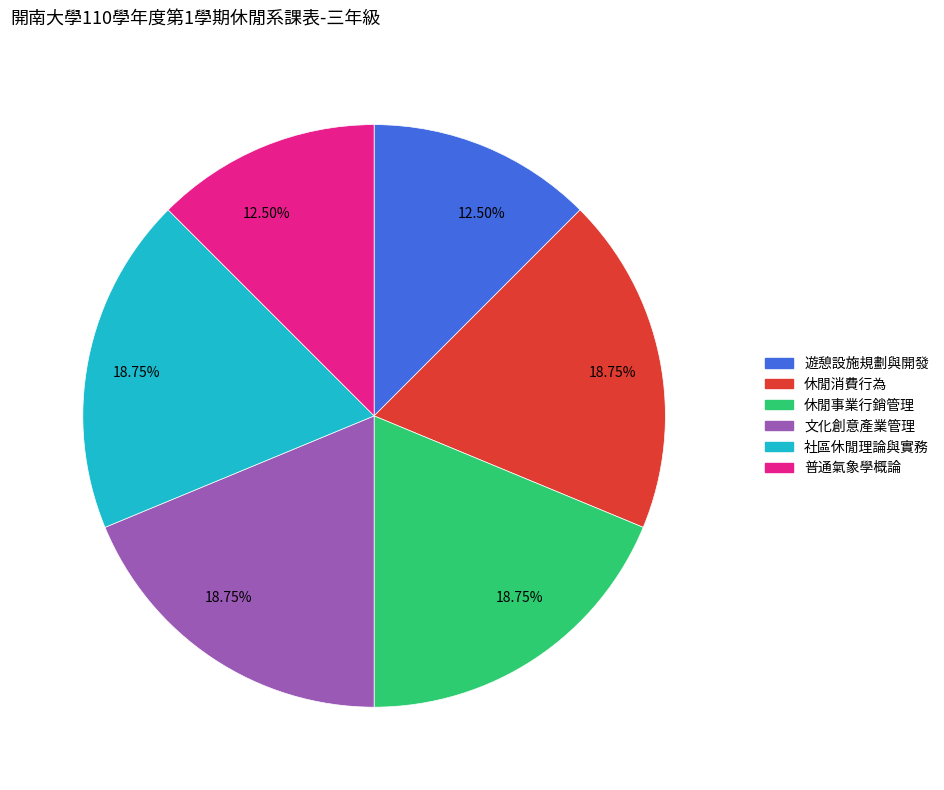

How many slices are in this pie chart?

6